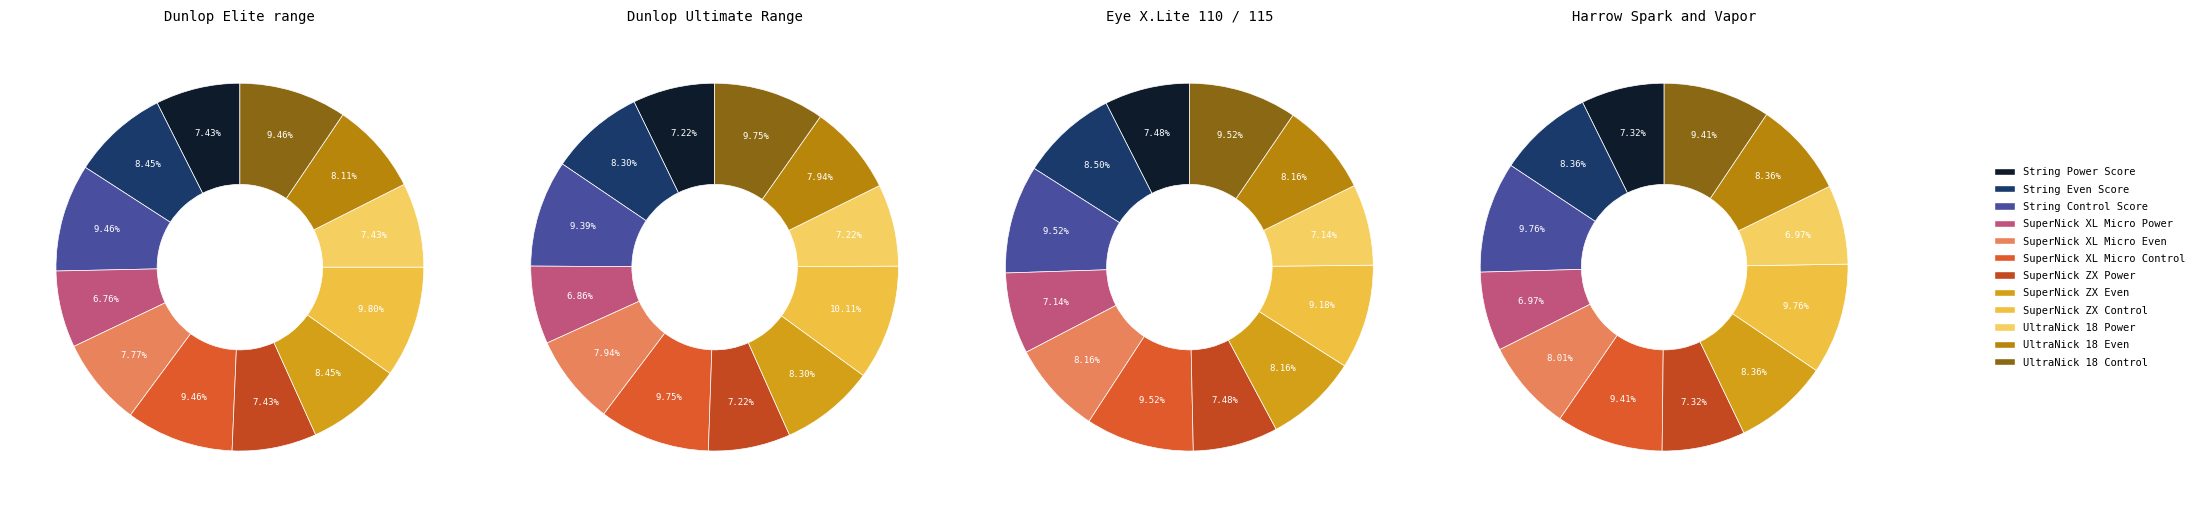

Does Ashaway UltraNick 18 Even account for over 50% of the chart?

No